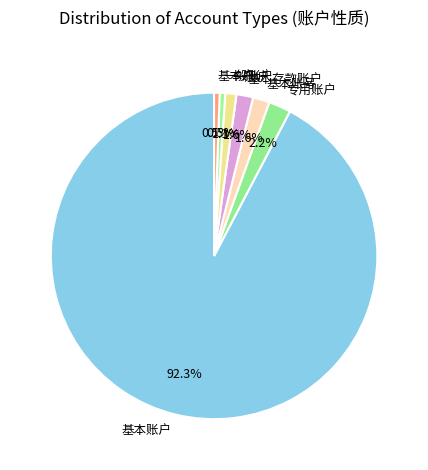

Between 一般户 and 基本户, which is larger?

一般户